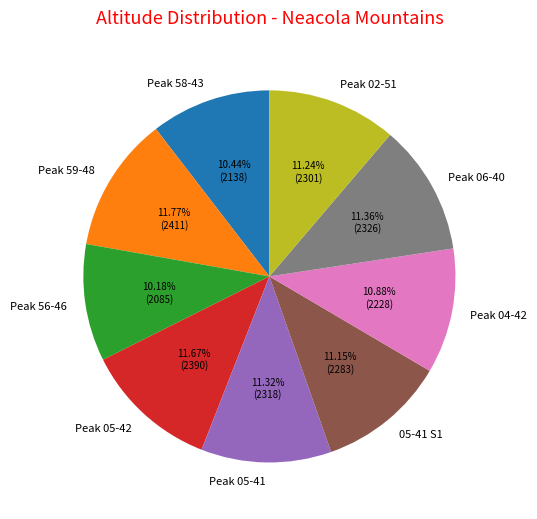

Is there a majority slice in this chart?

No